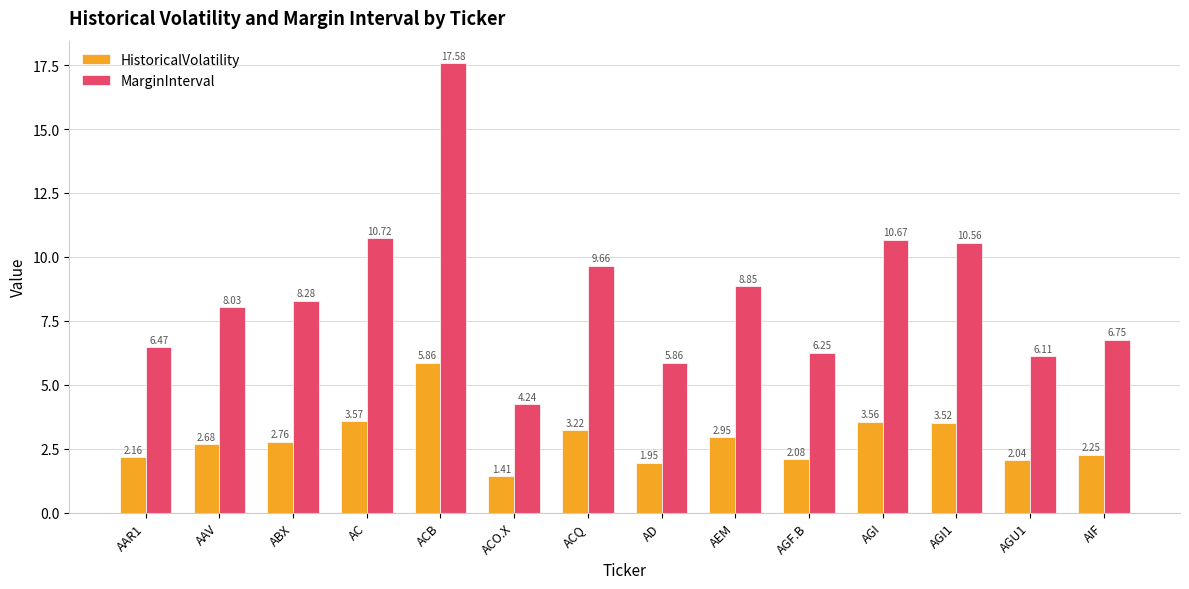

What is the label of the 8th bar from the right?

ACQ